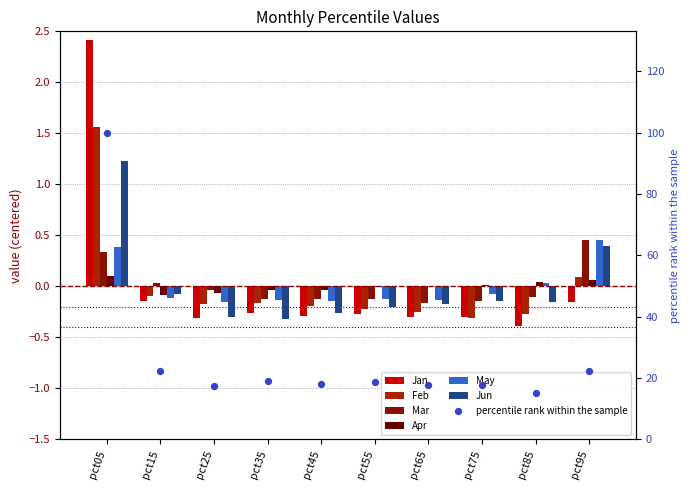

Which series has the largest total across all categories?

Feb